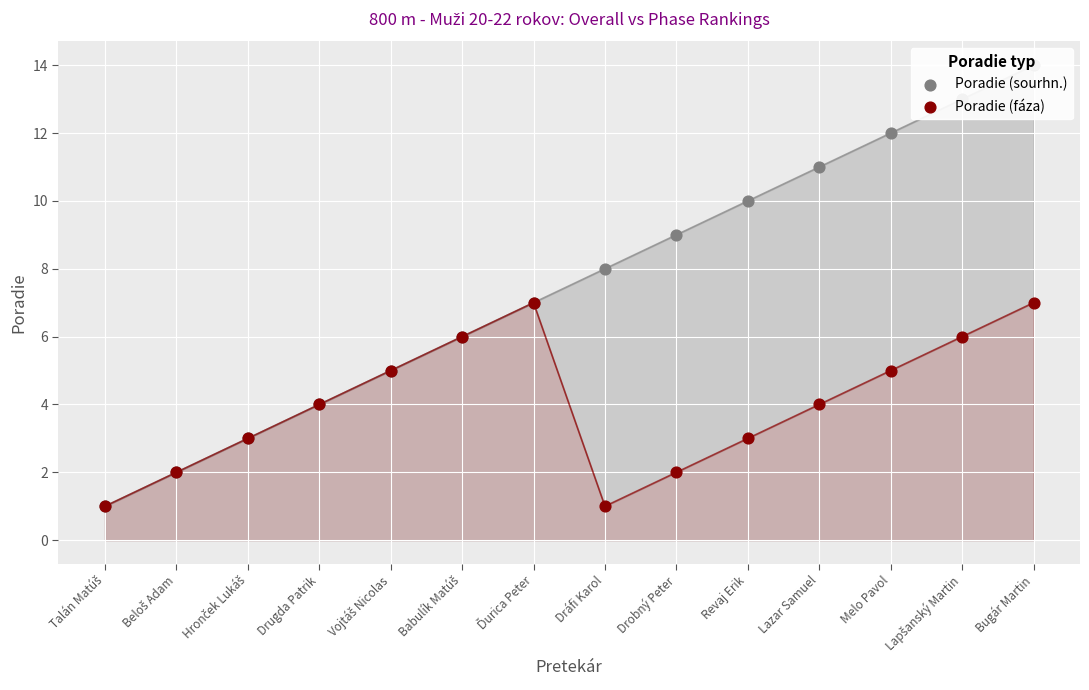

Which series contains the lowest Y value?

Poradie (sourhn.)